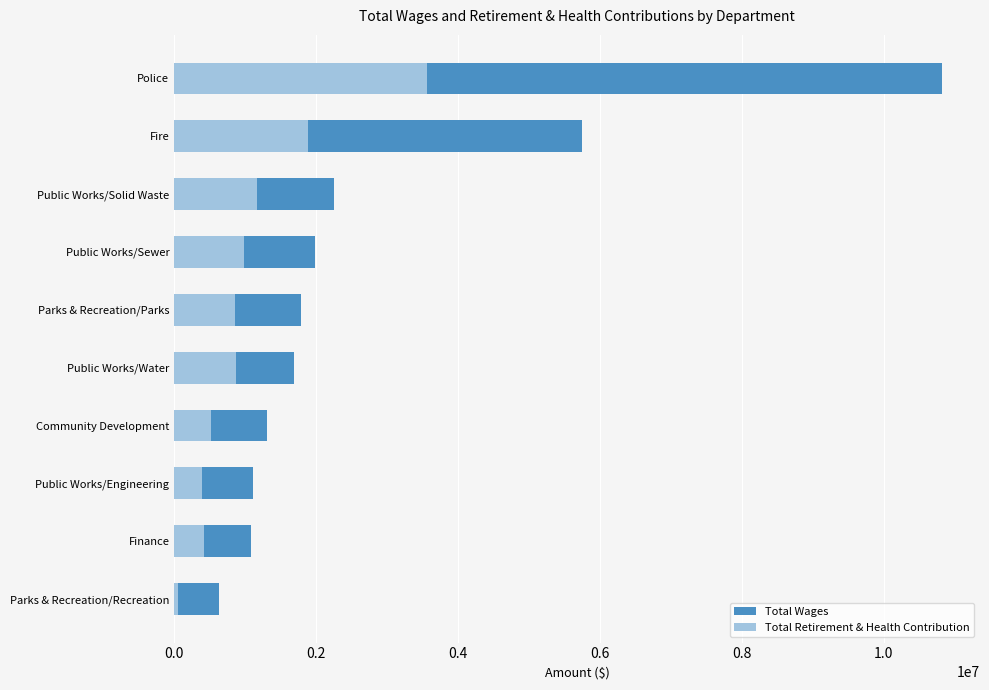

Reading left to right, list all the values displayed in this chart.

Total Wages: 626657	1076468	1103029	1310655	1687137	1790457	1985237	2248044	5751042	10814523
Total Retirement & Health Contribution: 55695	420413	390689	519305	865307	859496	976590	1166107	1887044	3560197